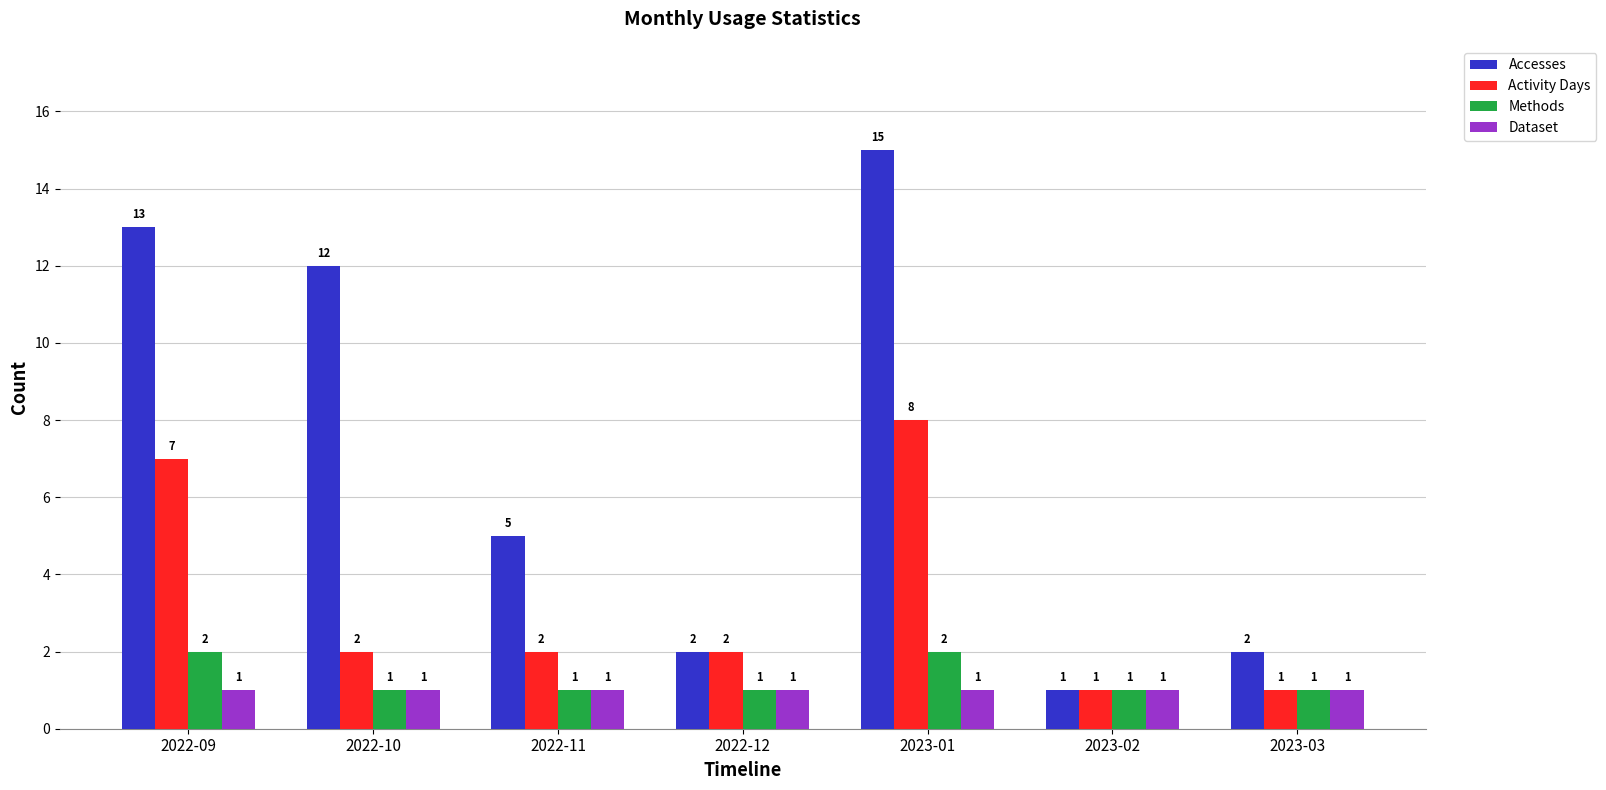

The Accesses series shows 6 at 2022-09. True or false?

False